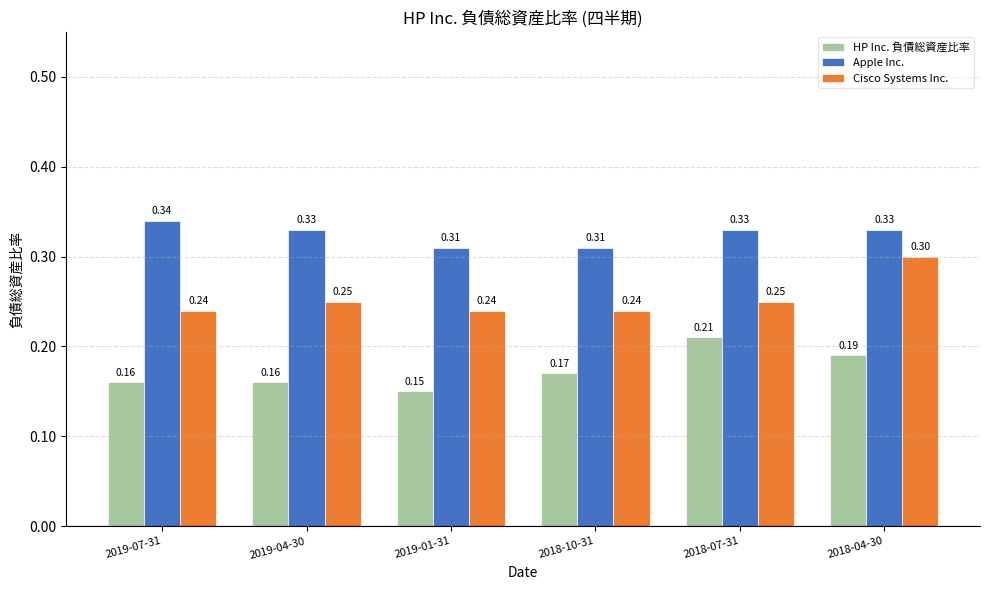

Rank the series at 2018-04-30 from lowest to highest value.

HP Inc. 負債総資産比率, Cisco Systems Inc., Apple Inc.